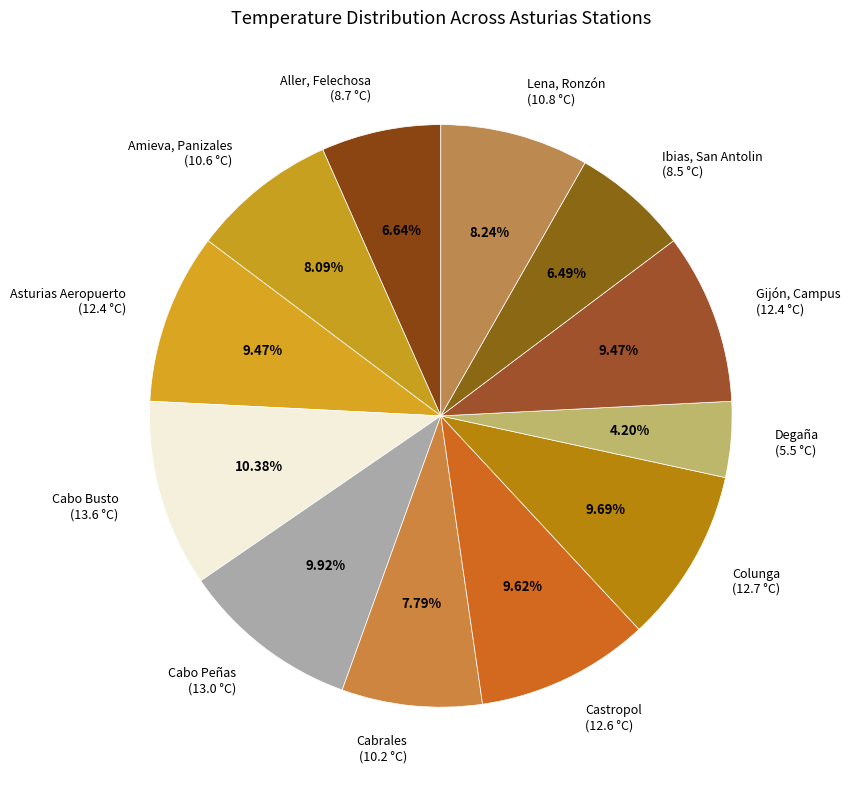

What is the smallest slice in the pie chart?

Degaña